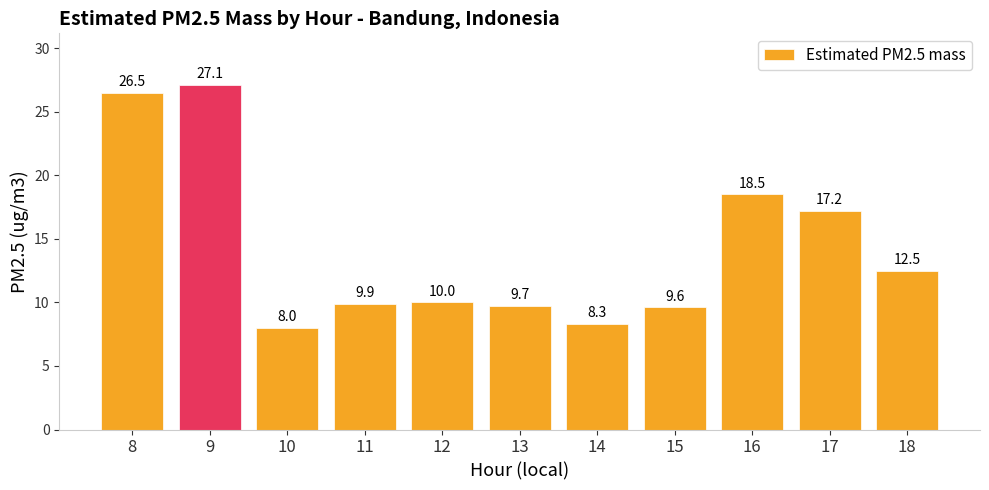

What is the difference between the maximum and second lowest values?

18.8